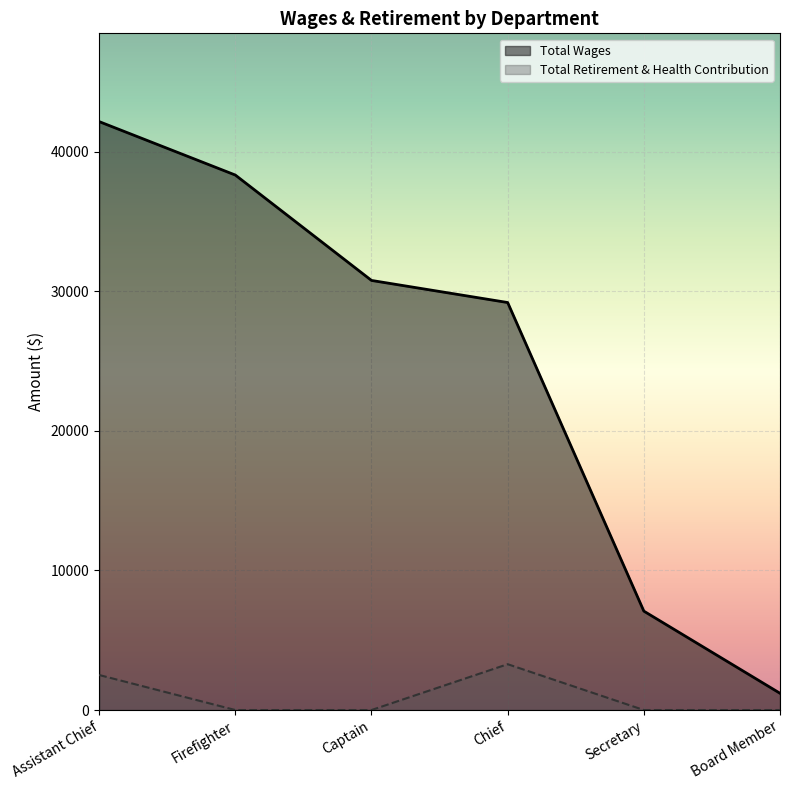

Where is the first local maximum for Total Retirement & Health Contribution?

Chief